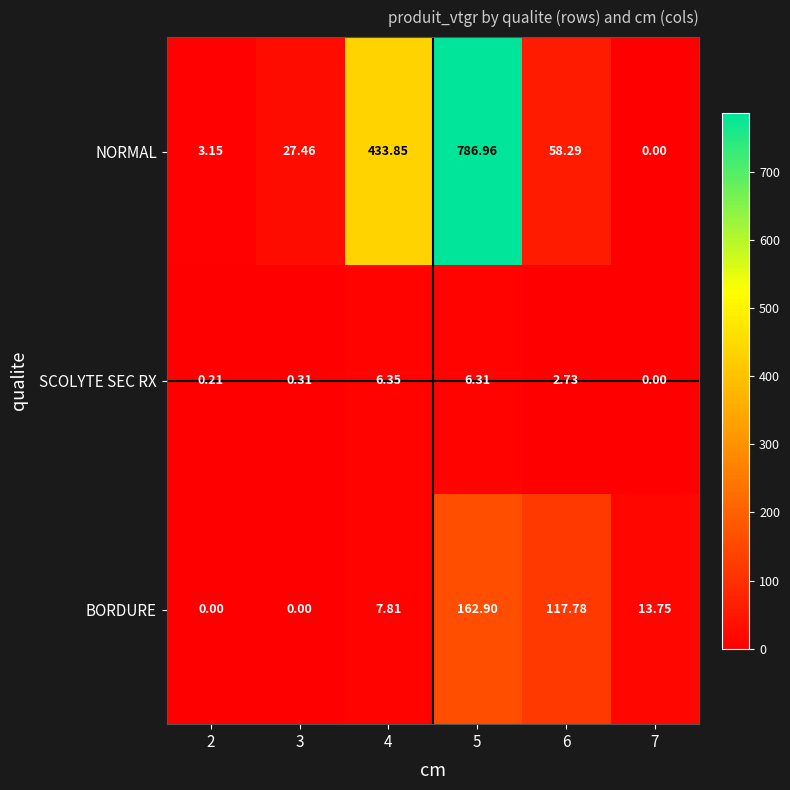

Rank the series by their average value, from lowest to highest.

SCOLYTE SEC RX, BORDURE, NORMAL